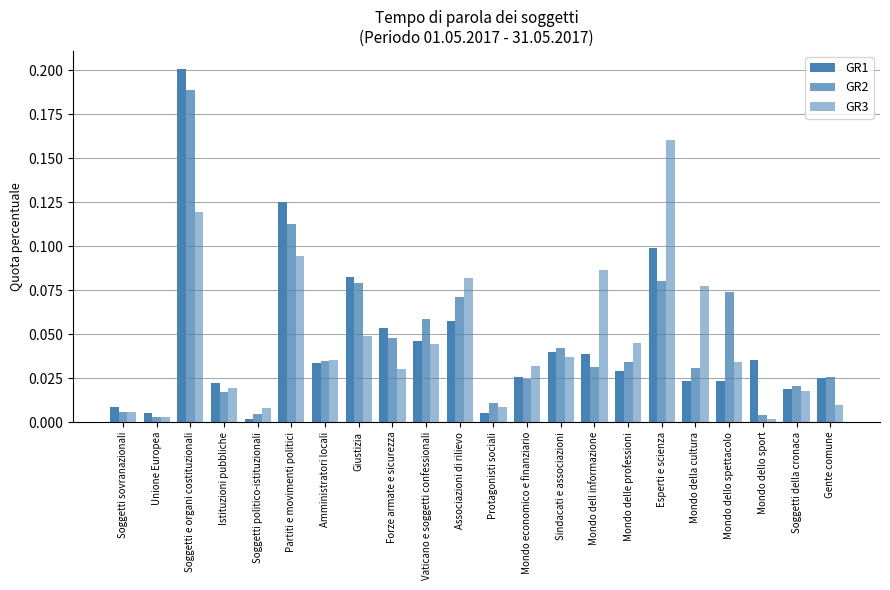

Which category has the highest value in the GR3 series?

Esperti e scienza